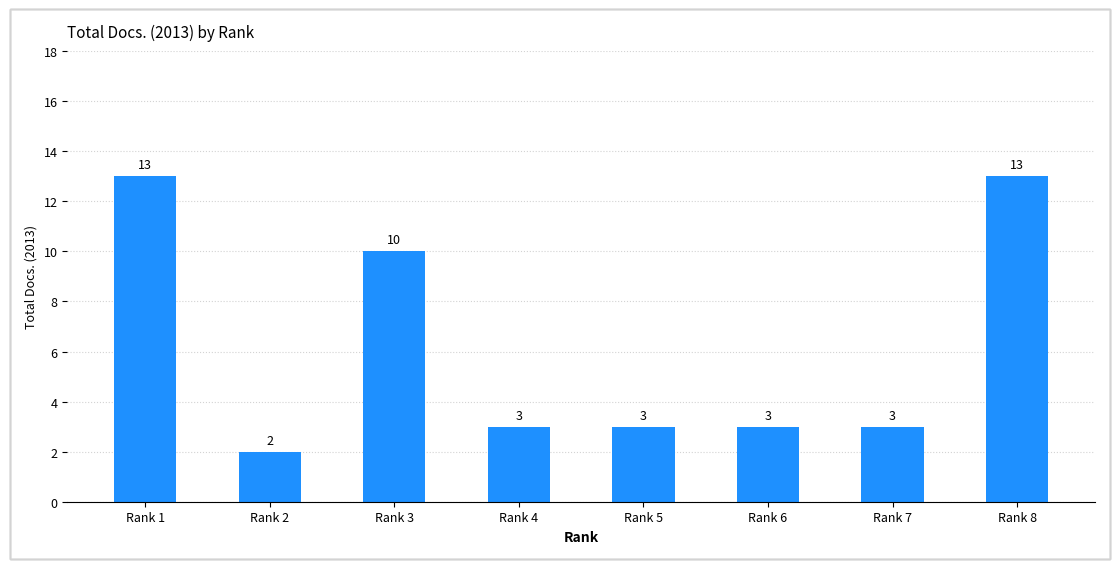

Which has a higher value, Rank 4 or Rank 2?

Rank 4